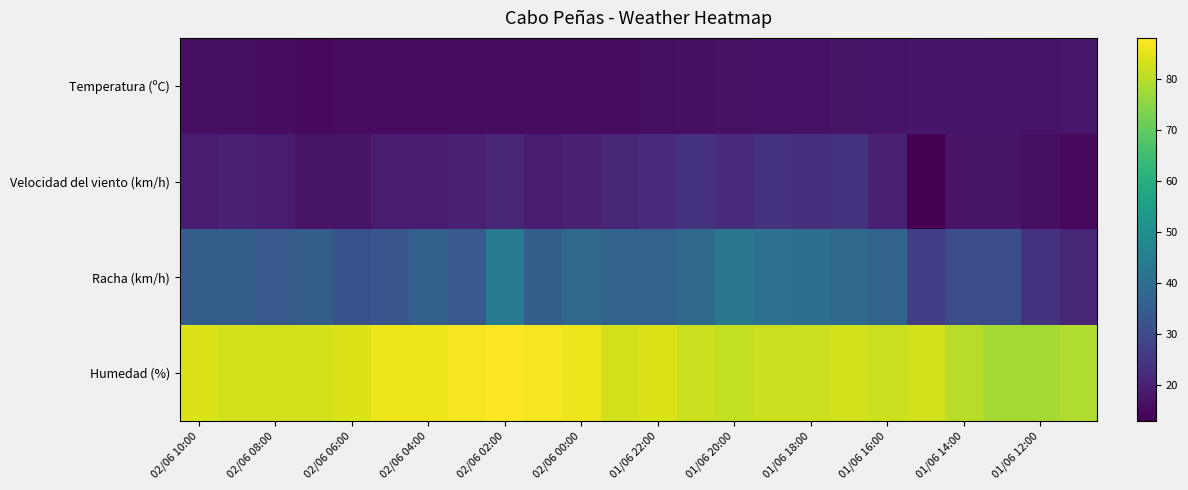

Which series has the largest total across all categories?

Humedad (%)